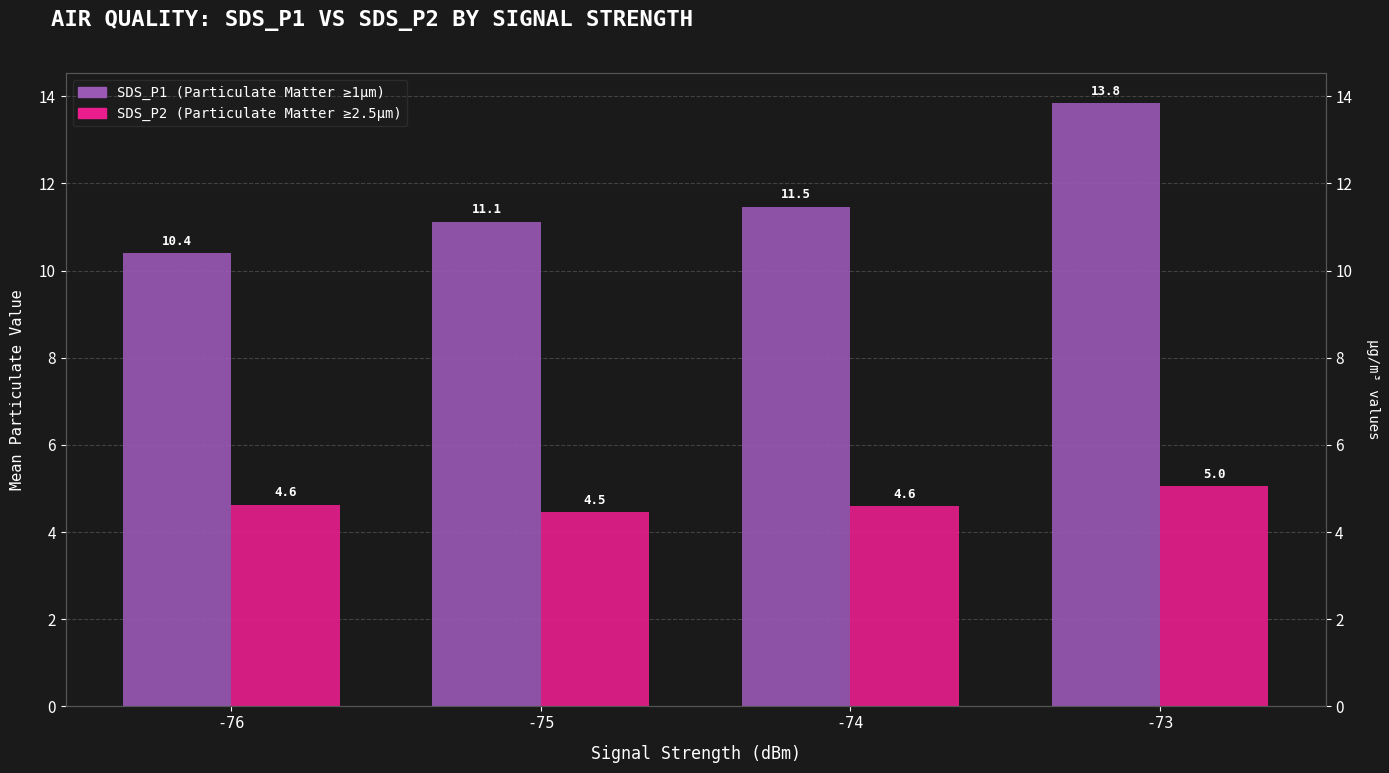

Which category has the lowest value in the SDS_P1 series?

-76